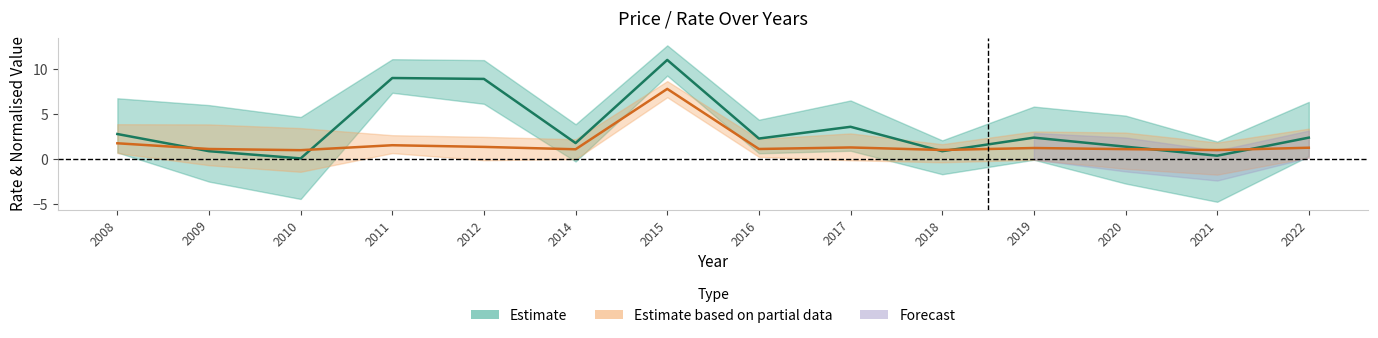

What is the maximum value shown in the chart?

11.0